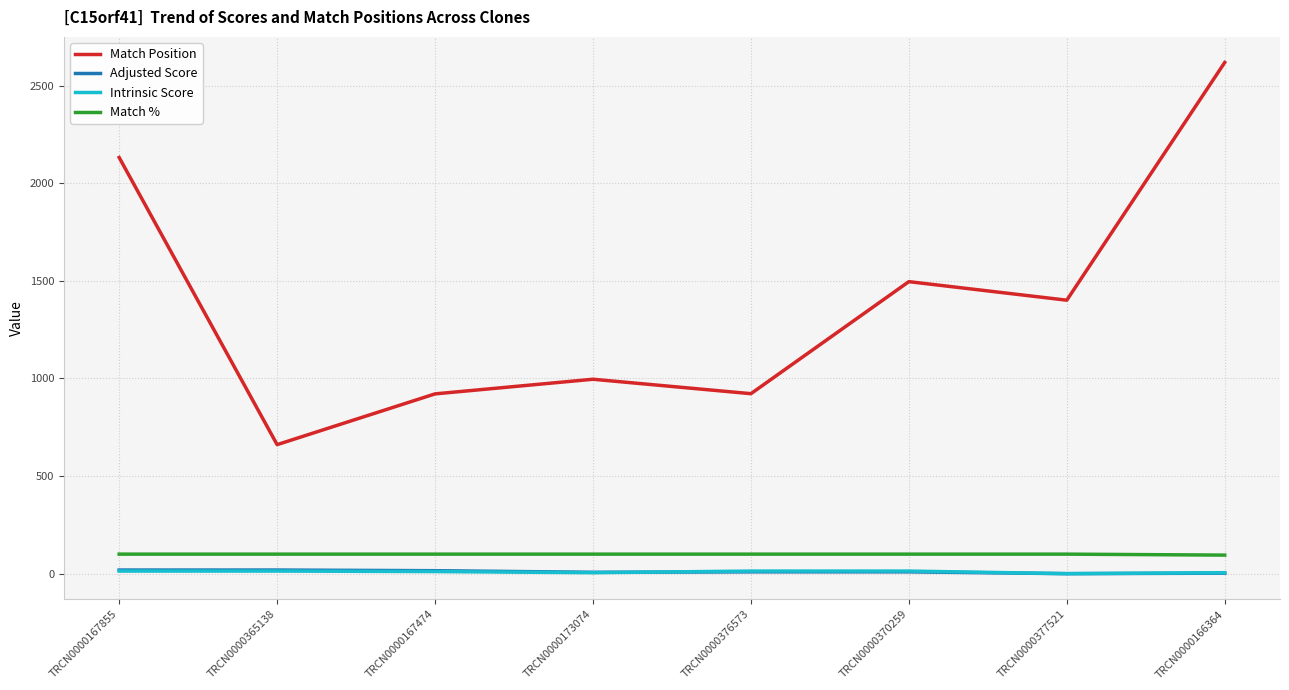

Which series changed the most between TRCN0000167855 and TRCN0000377521?

Match Position